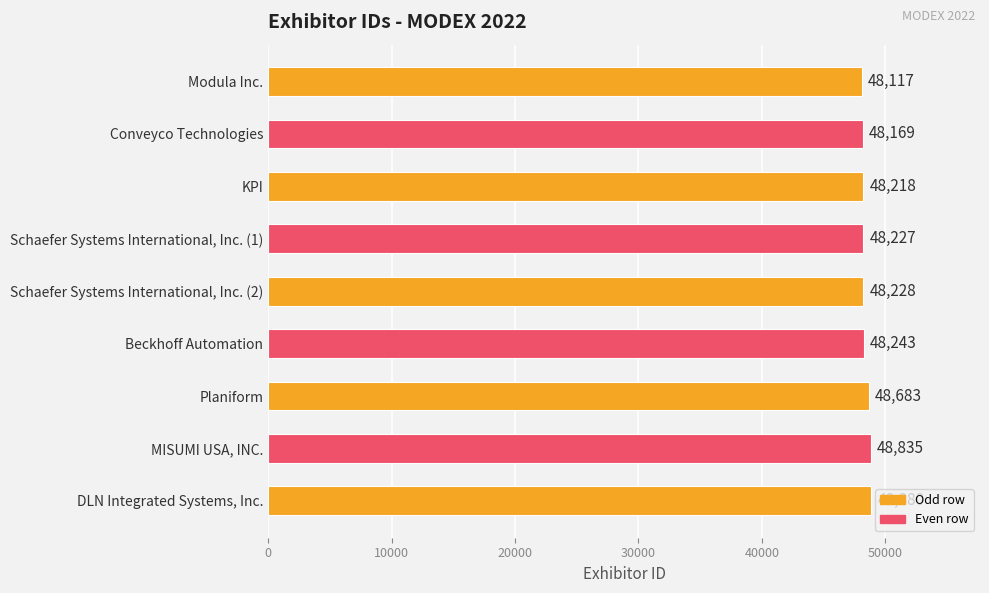

Reading top to bottom, list all the values displayed in this chart.

48117	48169	48218	48227	48228	48243	48683	48835	48880